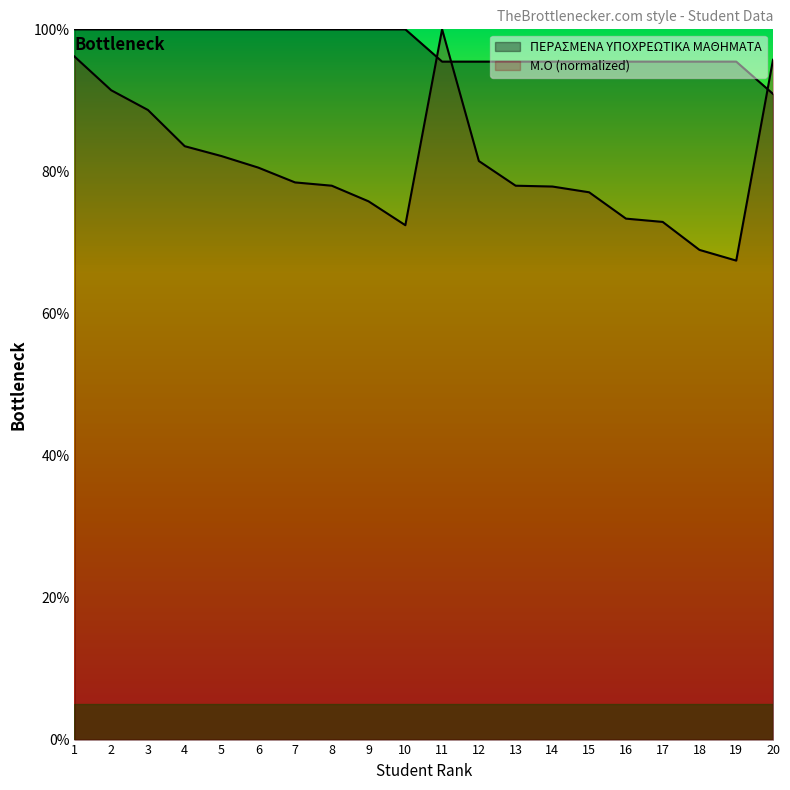

Does the chart display data point markers on the line(s)?

No